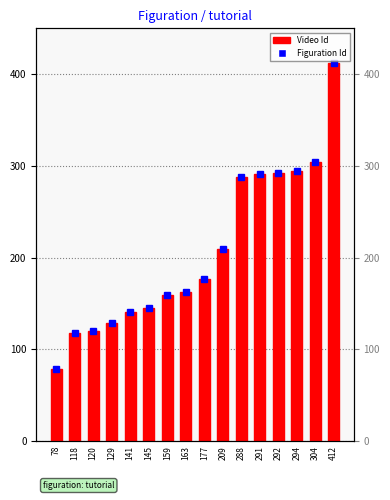

Reading right to left, what are all the values shown in this chart?

412=412	304=304	294=294	292=292	291=291	288=288	209=209	177=177	163=163	159=159	145=145	141=141	129=129	120=120	118=118	78=78